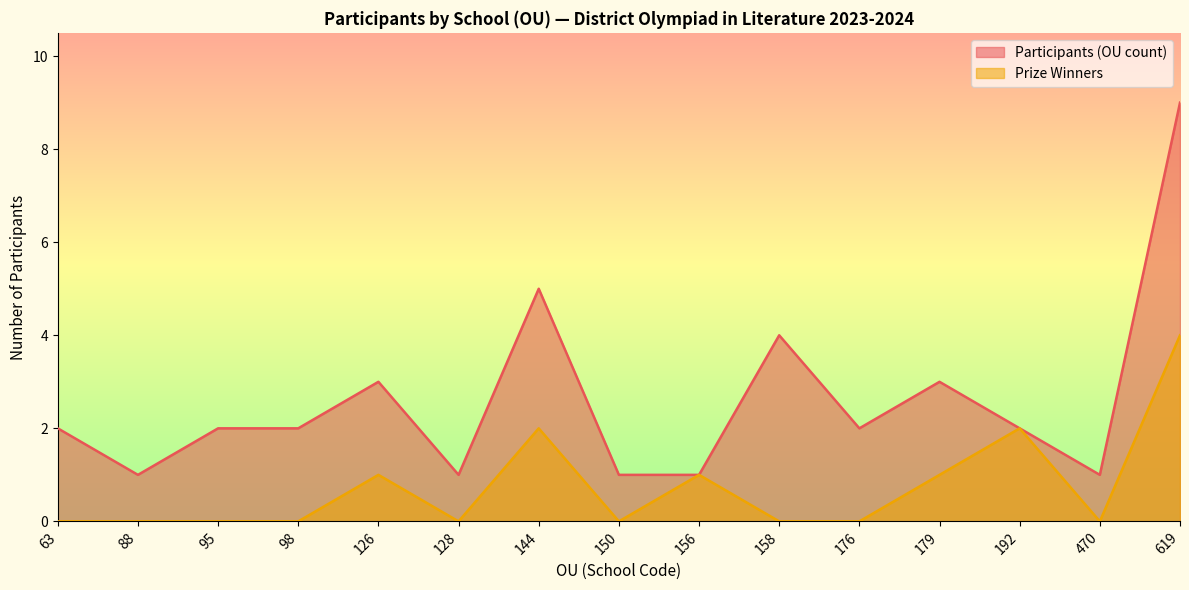

The Prize Winners series shows -3 at 63. True or false?

False